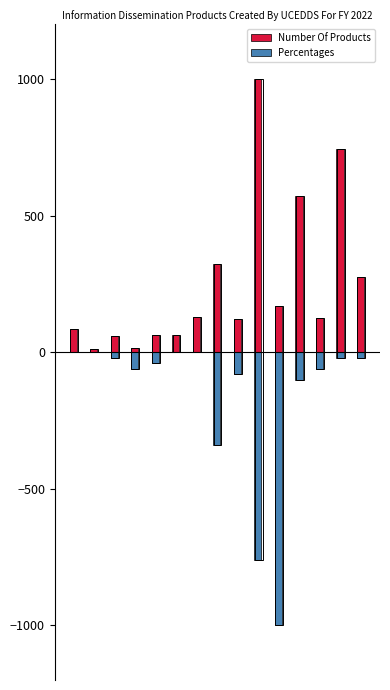

At which label is Number Of Products closest to 506?

11